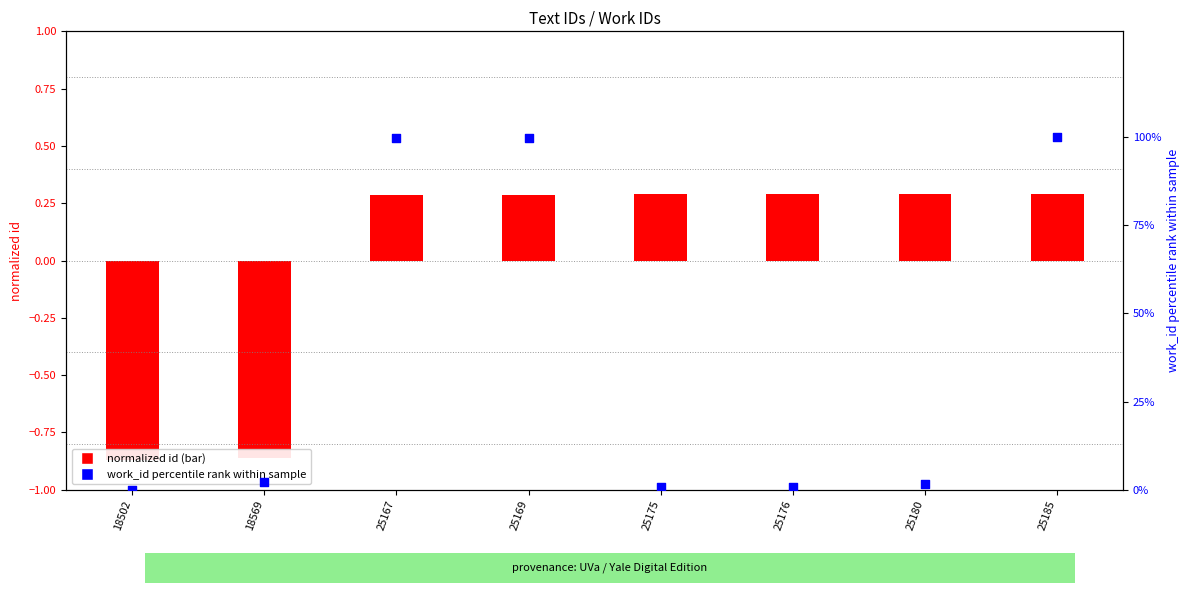

At how many categories does at least one series exceed 77?

3